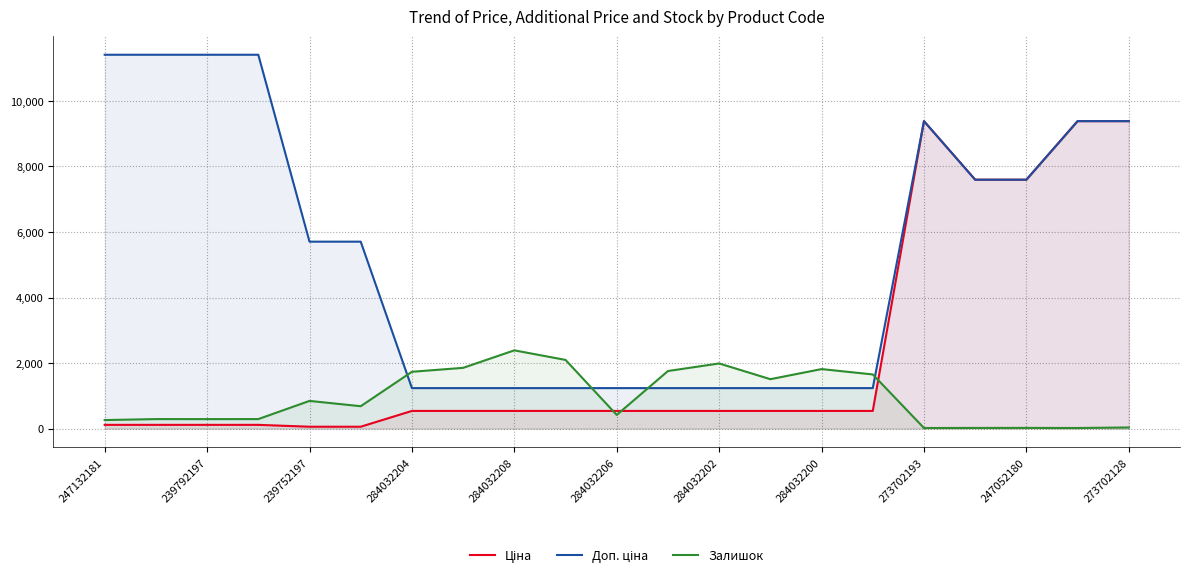

Where does the Доп. ціна series first go above 5705?

247132181